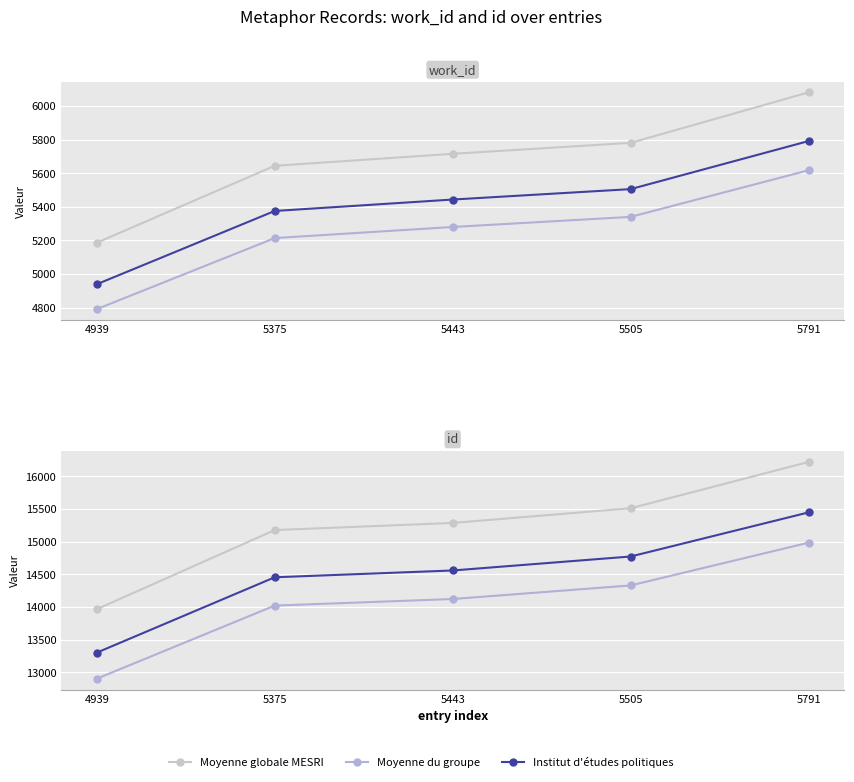

Reading left to right, extract all data points from this chart.

Moyenne globale MESRI: 4939=13965.0	5375=15176.7	5443=15285.9	5505=15510.6	5791=16219.4
Moyenne du groupe: 4939=12901.0	5375=14020.4	5443=14121.3	5505=14328.8	5791=14983.6
Institut d'études politiques: 4939=13300.0	5375=14454.0	5443=14558.0	5505=14772.0	5791=15447.0